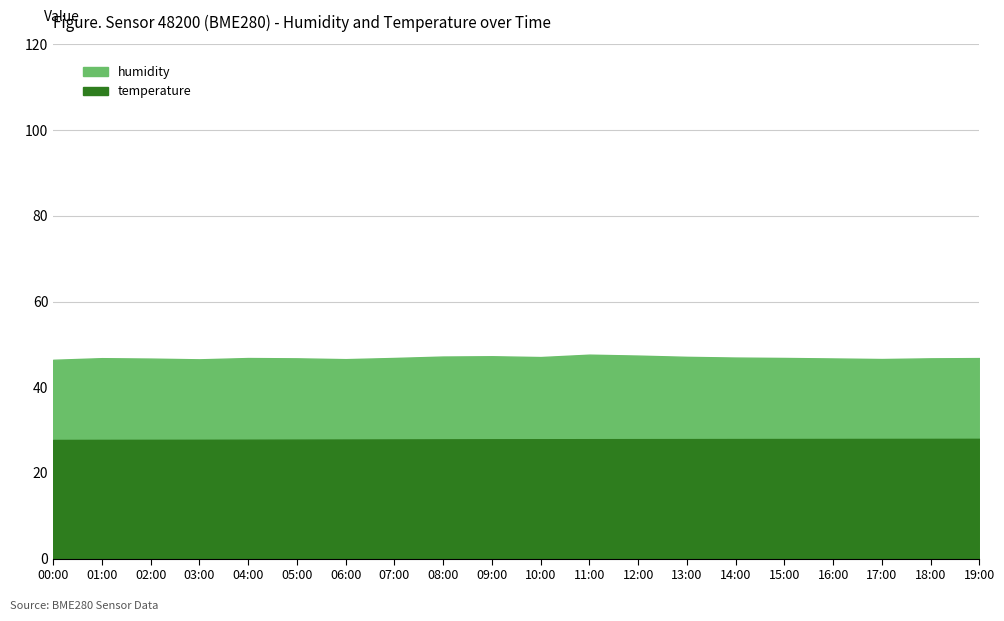

List the series in order of their peak value, lowest first.

temperature, humidity